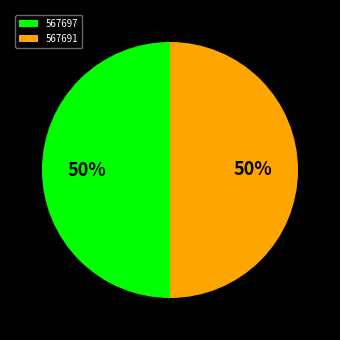

Approximately how many times larger is the value at 567691 compared to 567697?

1.0